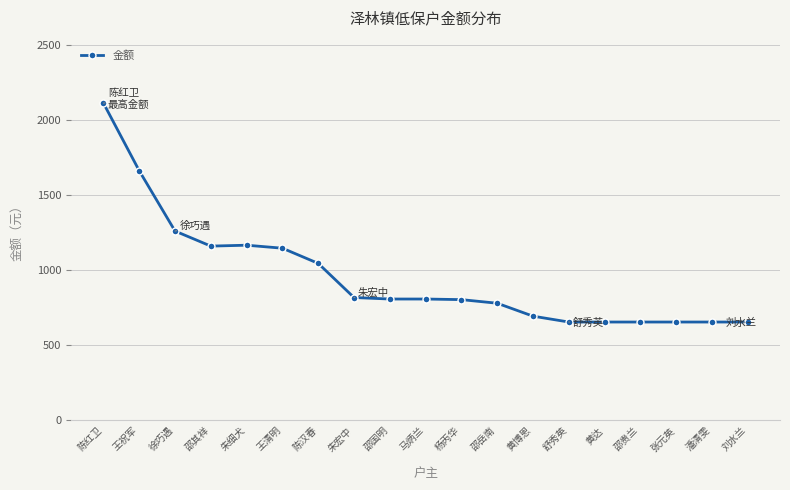

What is the label of the 9th point from the left?

邵国明